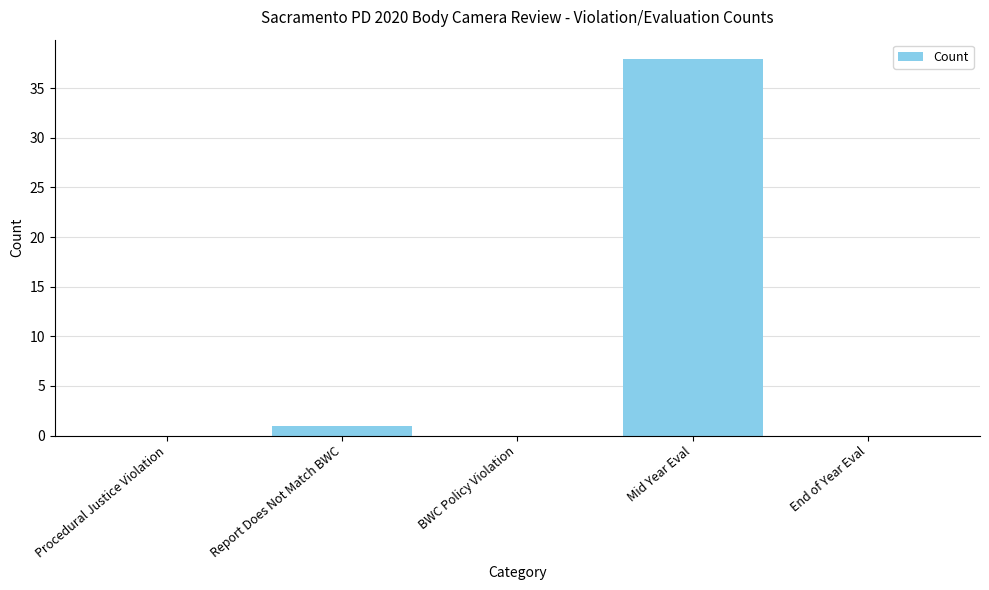

What is the sum of all values?

39